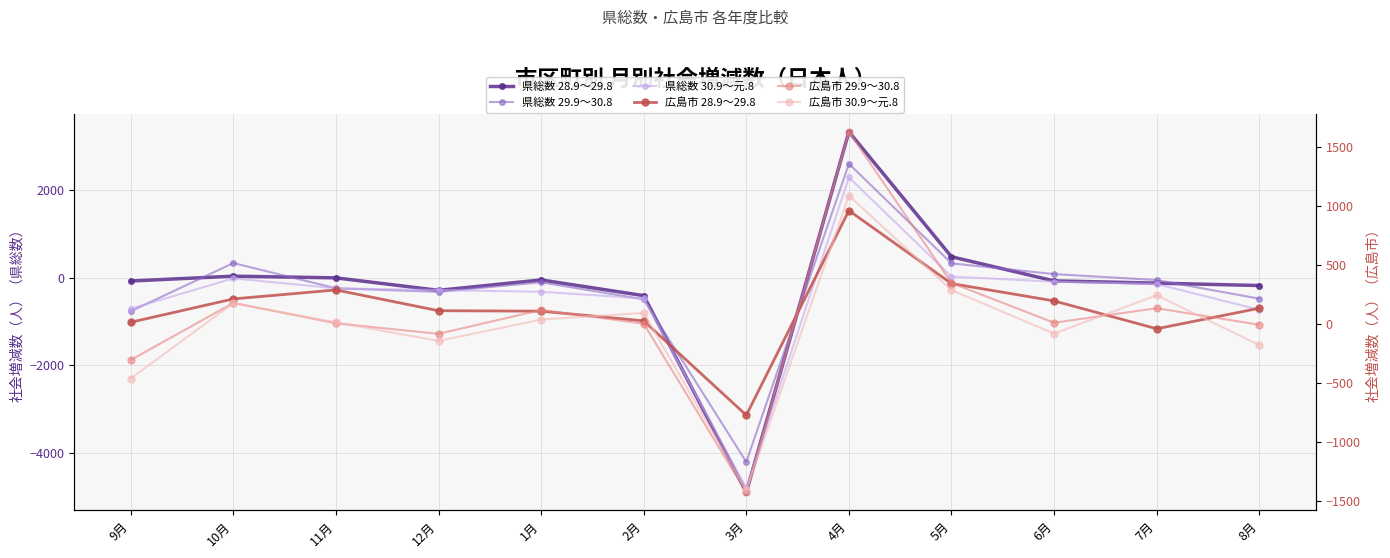

Which series has the largest total across all categories?

広島市 28.9～29.8